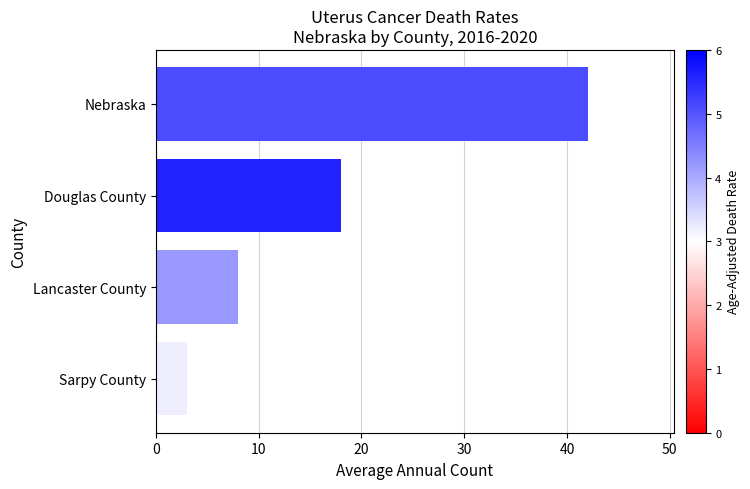

What is the sum of all values?

71